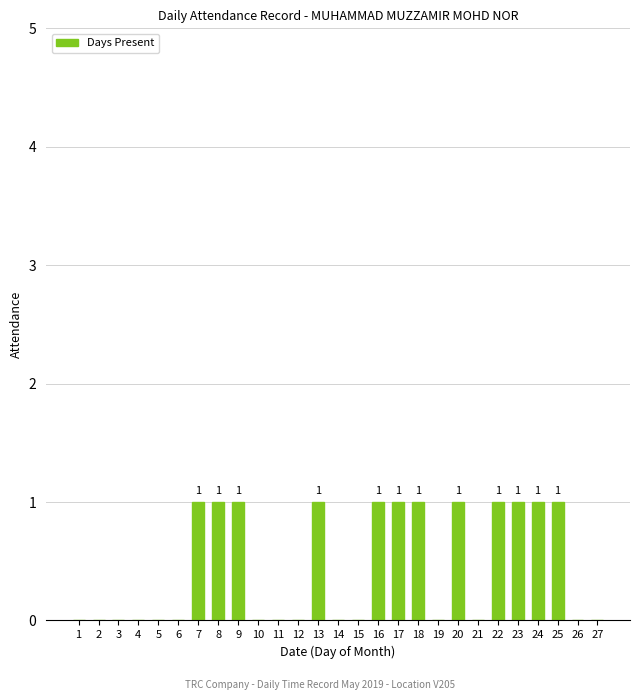

Approximately how many times larger is the value at 13 compared to 17?

1.0